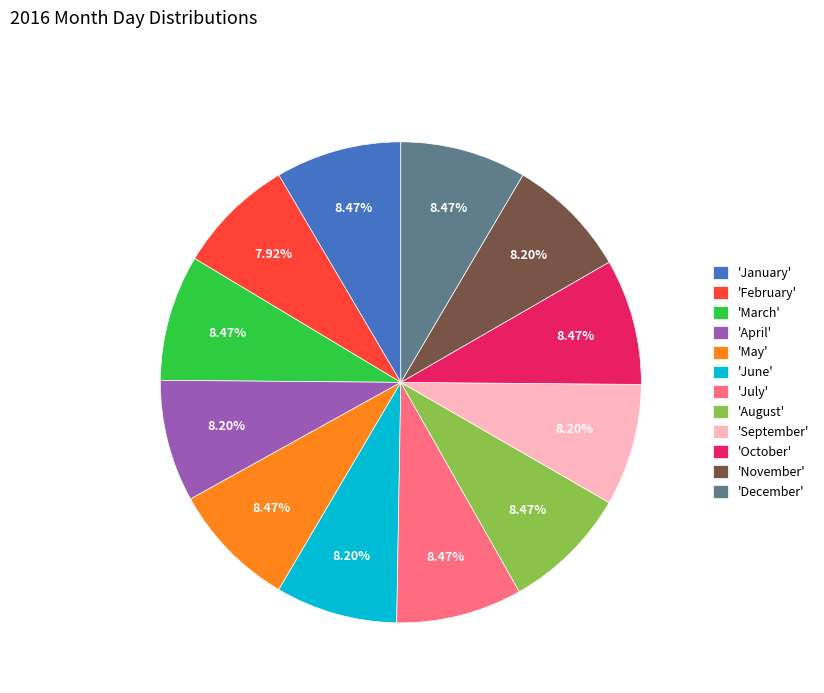

Is 'May' the majority of the pie?

No